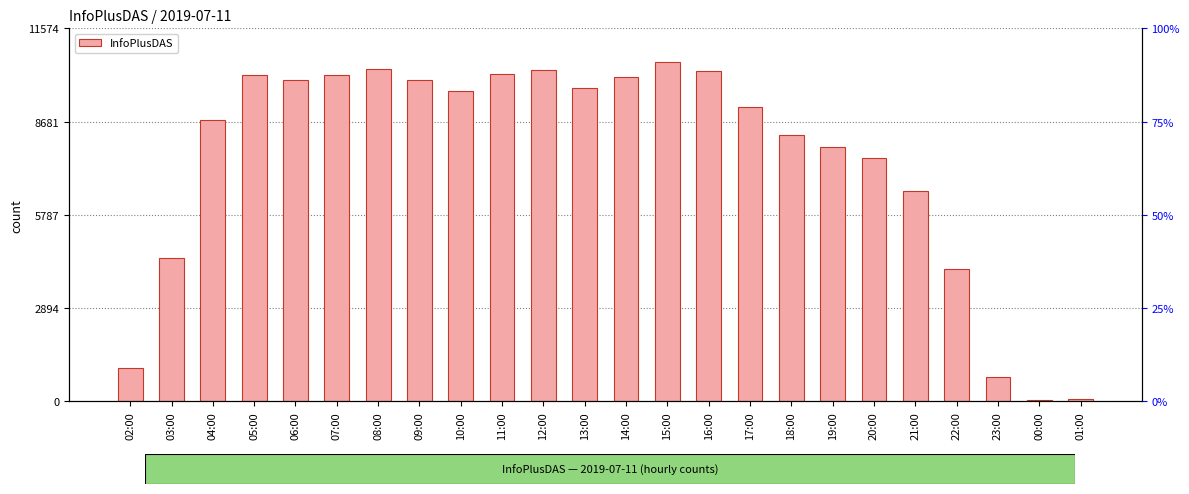

What position from the left is 08:00?

7